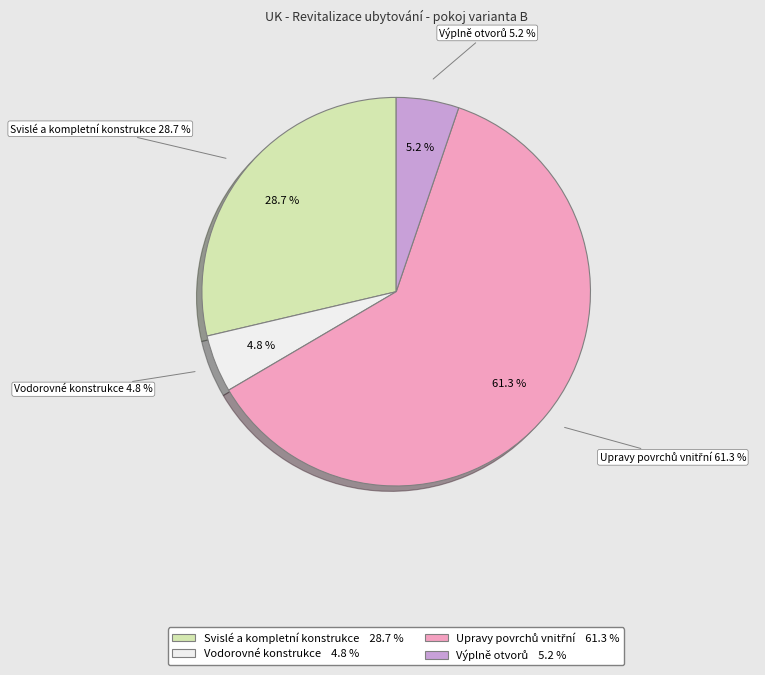

Between Upravy povrchů vnitřní and Vodorovné konstrukce, which is larger?

Upravy povrchů vnitřní